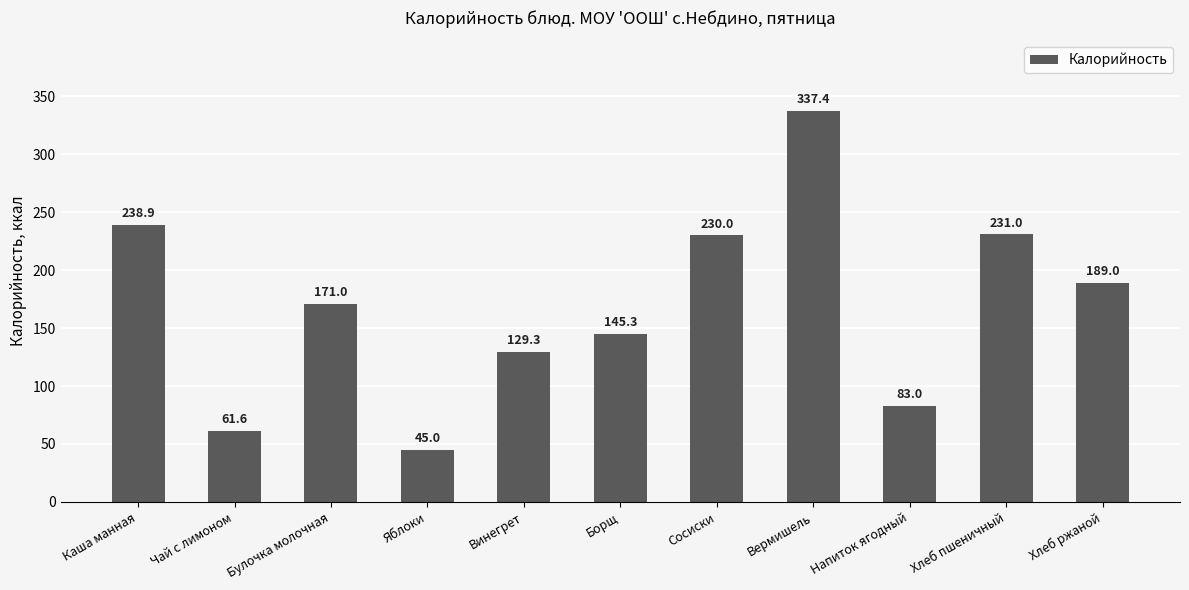

The value at Напиток ягодный is 34.2. True or false?

False